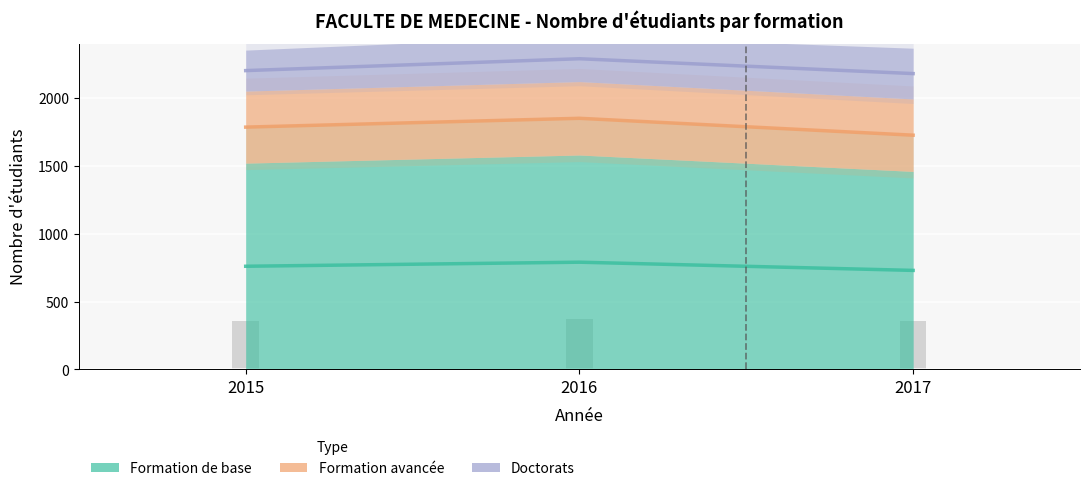

What is the value of the Formation avancée bar at the 1st from the left?

1785.5